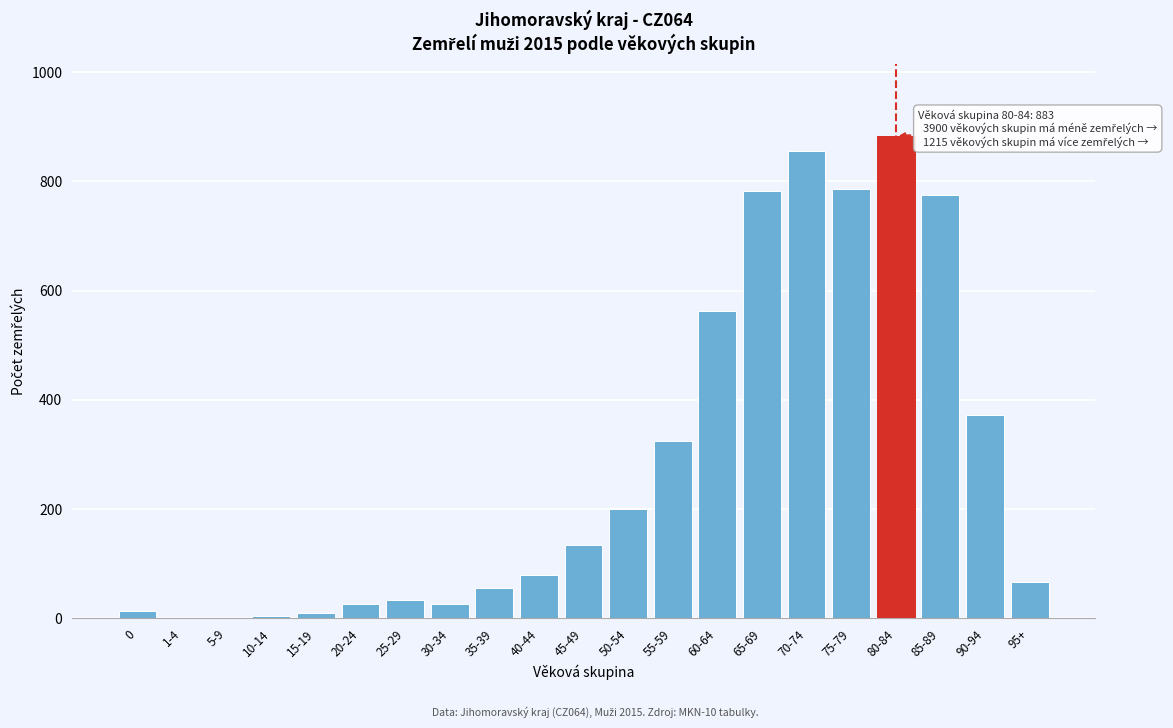

Is it true that the value at 80-84 is 1501?

False